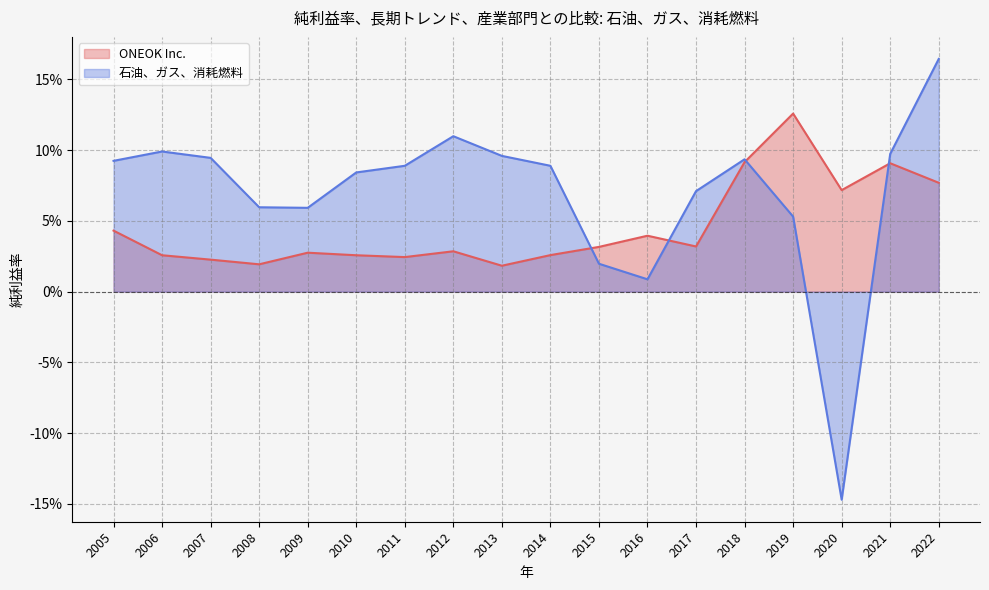

Reading right to left, list all the values displayed in this chart.

ONEOK Inc.: 2022=0.1	2021=0.1	2020=0.1	2019=0.1	2018=0.1	2017=0.0	2016=0.0	2015=0.0	2014=0.0	2013=0.0	2012=0.0	2011=0.0	2010=0.0	2009=0.0	2008=0.0	2007=0.0	2006=0.0	2005=0.0
石油、ガス、消耗燃料: 2022=0.2	2021=0.1	2020=-0.1	2019=0.1	2018=0.1	2017=0.1	2016=0.0	2015=0.0	2014=0.1	2013=0.1	2012=0.1	2011=0.1	2010=0.1	2009=0.1	2008=0.1	2007=0.1	2006=0.1	2005=0.1